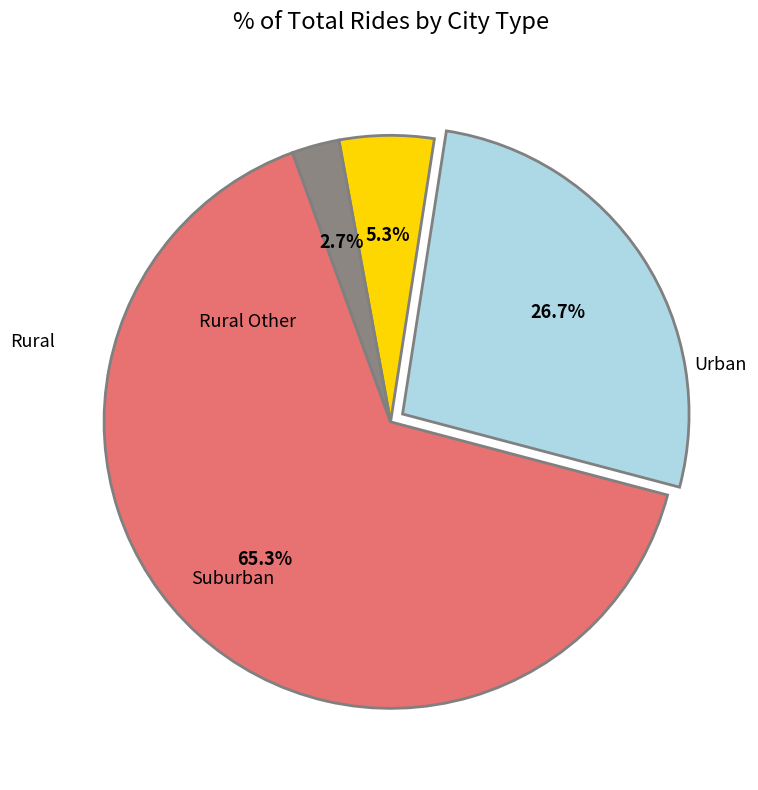

To the nearest percent, what is the average slice percentage?

25%